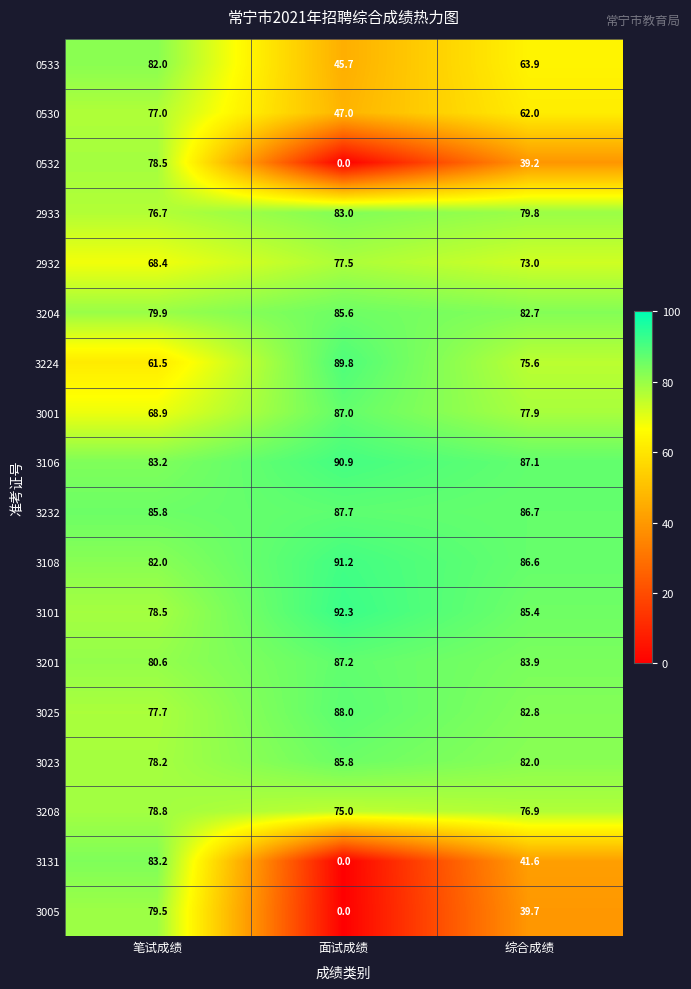

Which series has the largest total across all categories?

3106